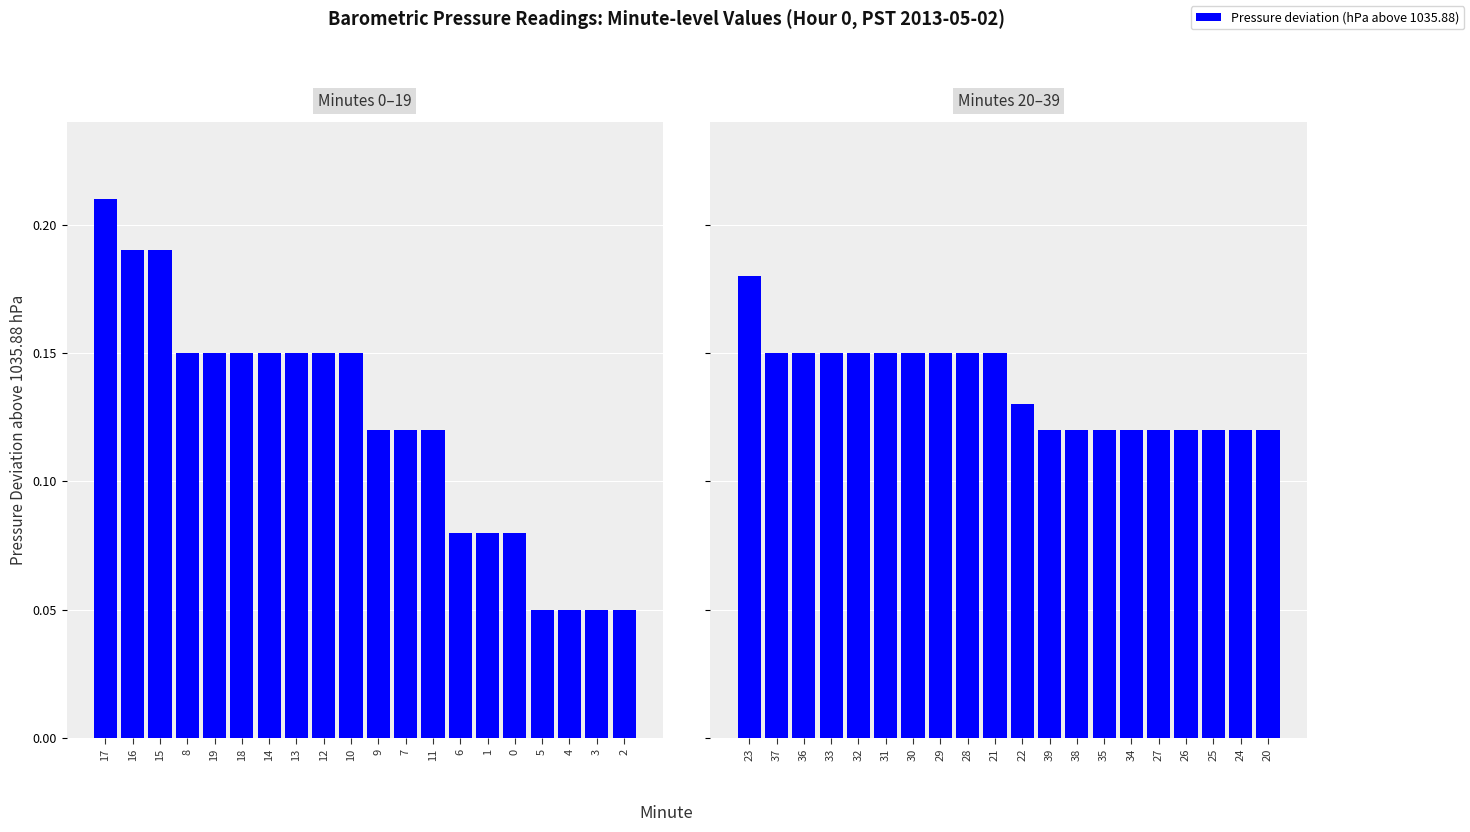

List the labels in order of value, largest first.

23, 37, 36, 33, 32, 31, 30, 29, 28, 21, 22, 39, 38, 35, 34, 27, 26, 25, 24, 20